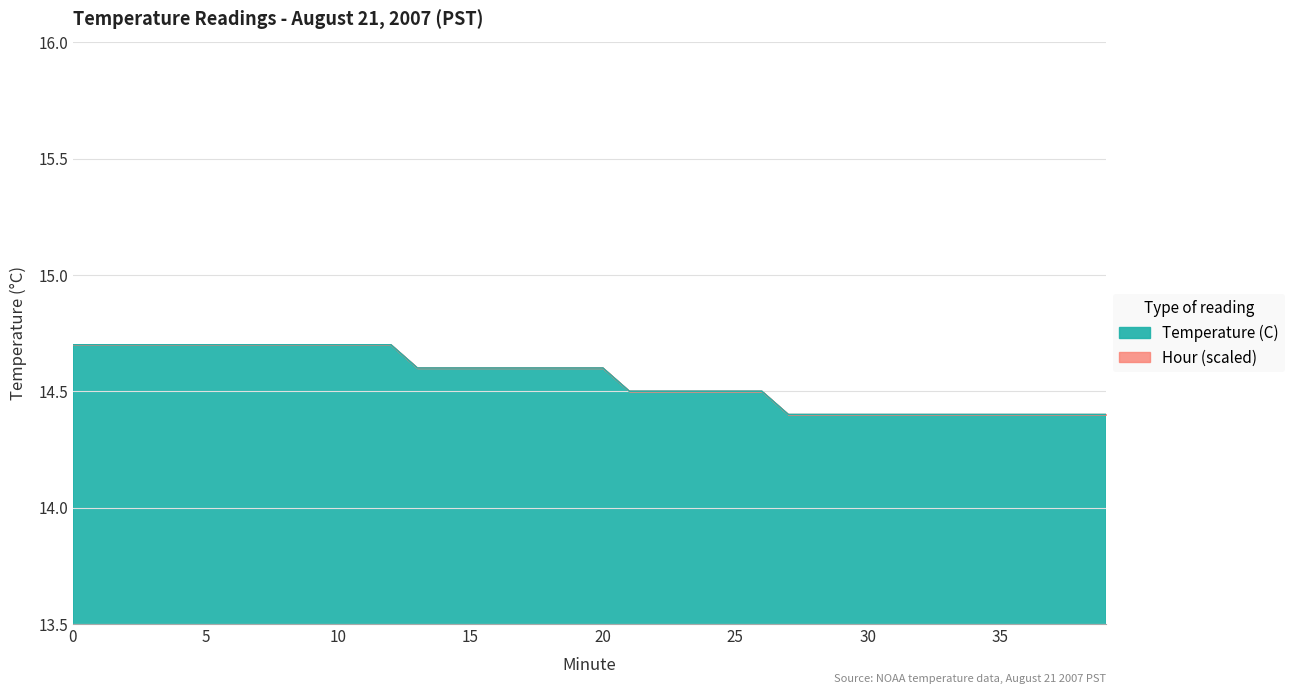

What is the maximum value shown in the chart?

14.7